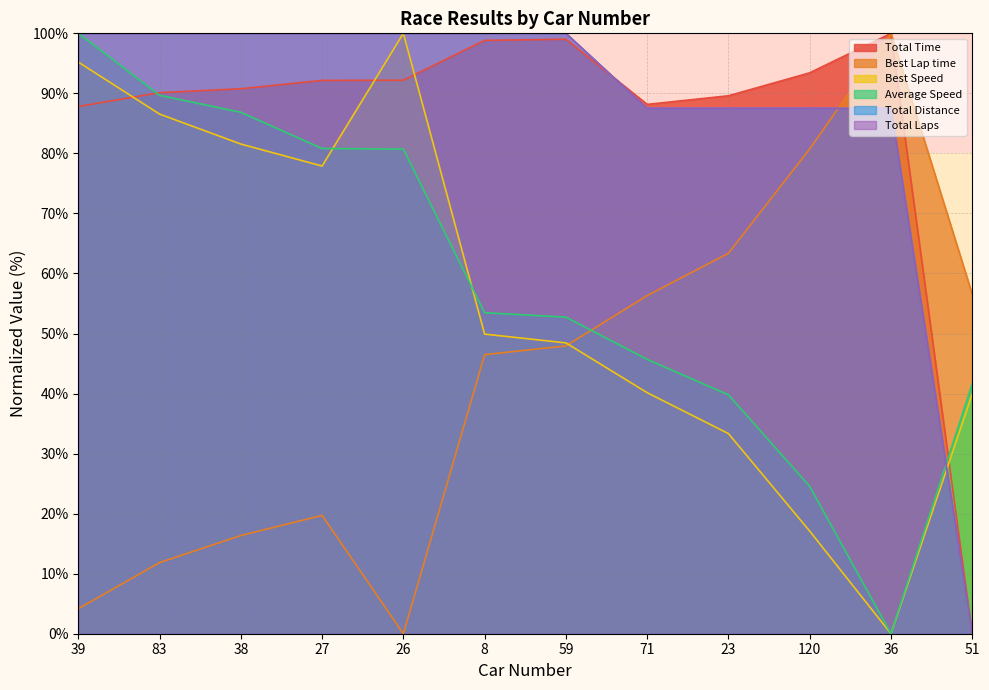

Between which two adjacent categories do Total Distance and Best Speed first intersect?

36 and 51